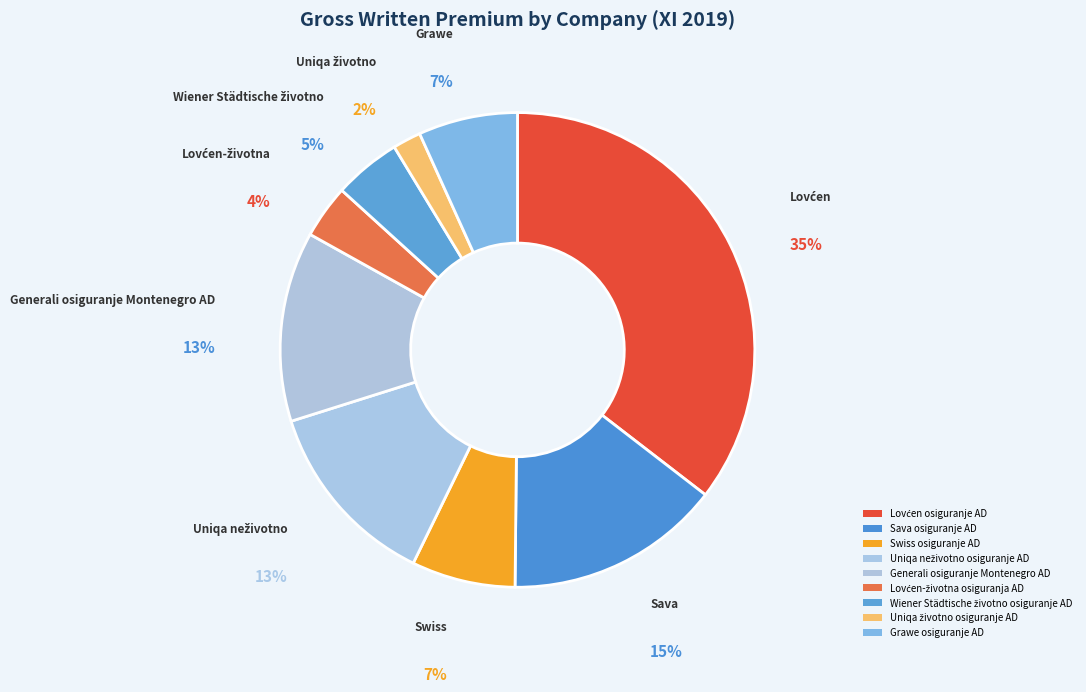

Rank the categories by value from highest to lowest.

Lovćen osiguranje AD, Sava osiguranje AD, Generali osiguranje Montenegro AD, Uniqa neživotno osiguranje AD, Swiss osiguranje AD, Grawe osiguranje AD, Wiener Städtische životno osiguranje AD, Lovćen-životna osiguranja AD, Uniqa životno osiguranje AD